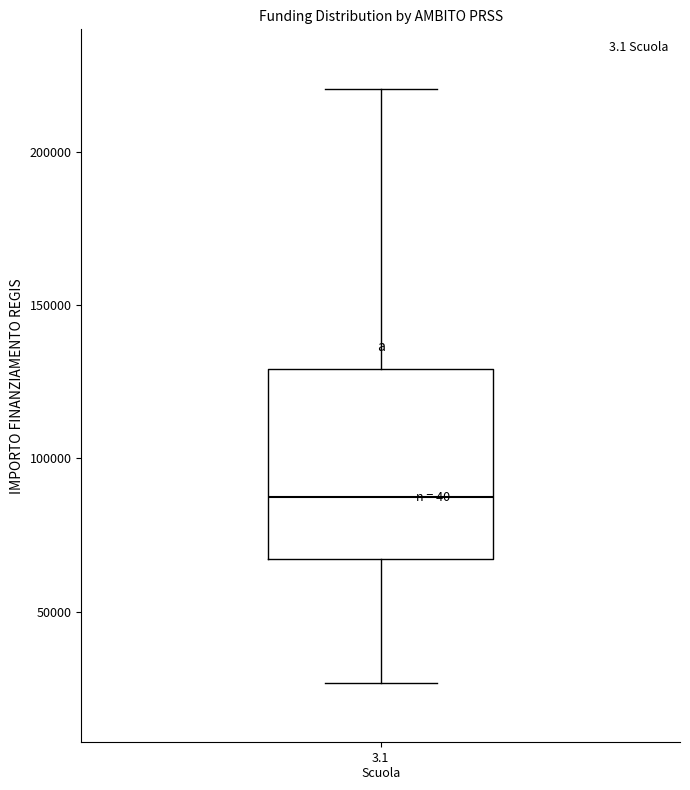

Transcribe this box plot: give where the median line is, the range the box spans, and where the two whiskers end, as read against the y-axis. The values are not printed on the chart, so give them approximately, as read against the axis.

median 85000, box 65000 to 130000, whiskers 25000 to 220000